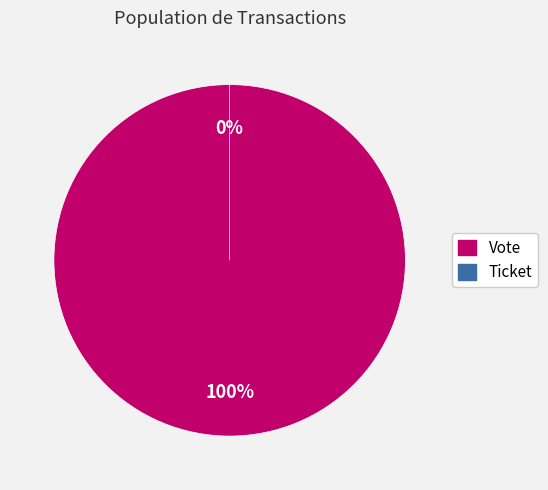

What percentage is the Vote slice, to the nearest percent?

100%